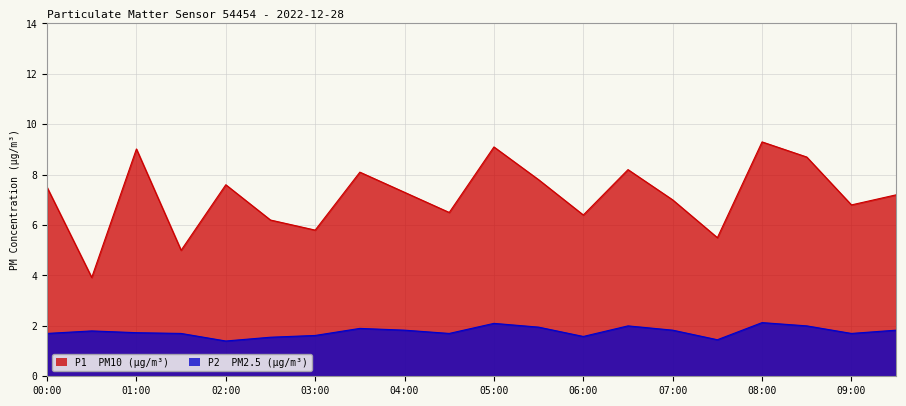

How many series are shown in this chart?

2